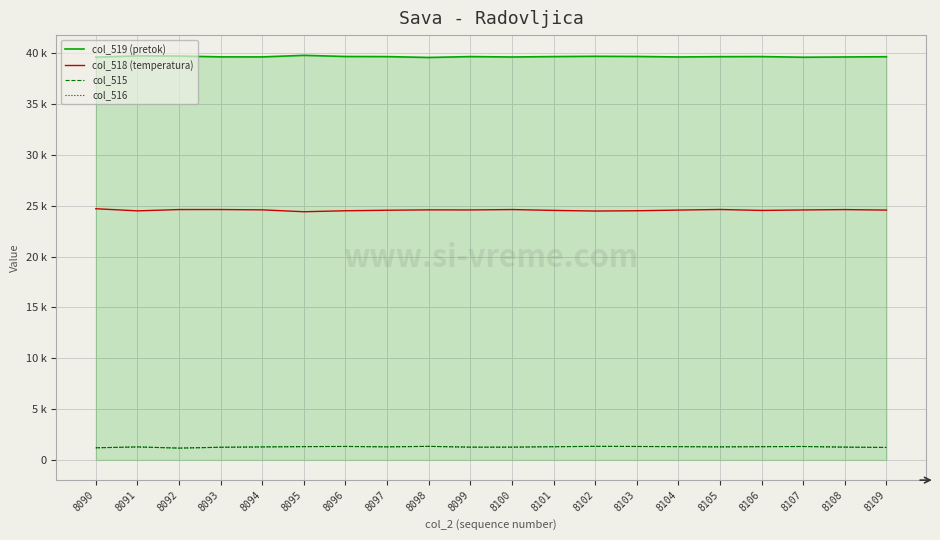

Does the chart have visible grid lines?

Yes